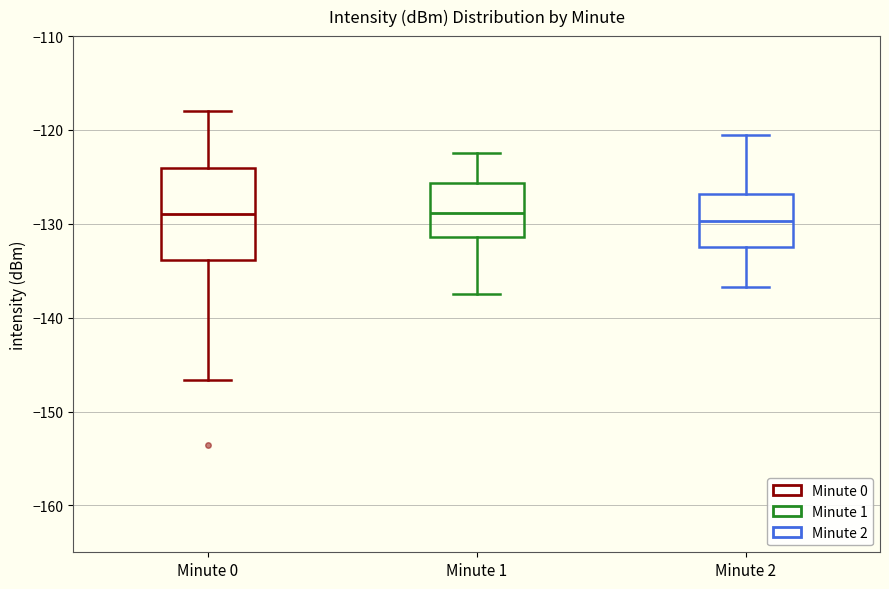

Where is the lower edge of the box for Minute 0 on the y-axis? The values are not printed on the chart, so give them approximately, as read against the axis.

-134